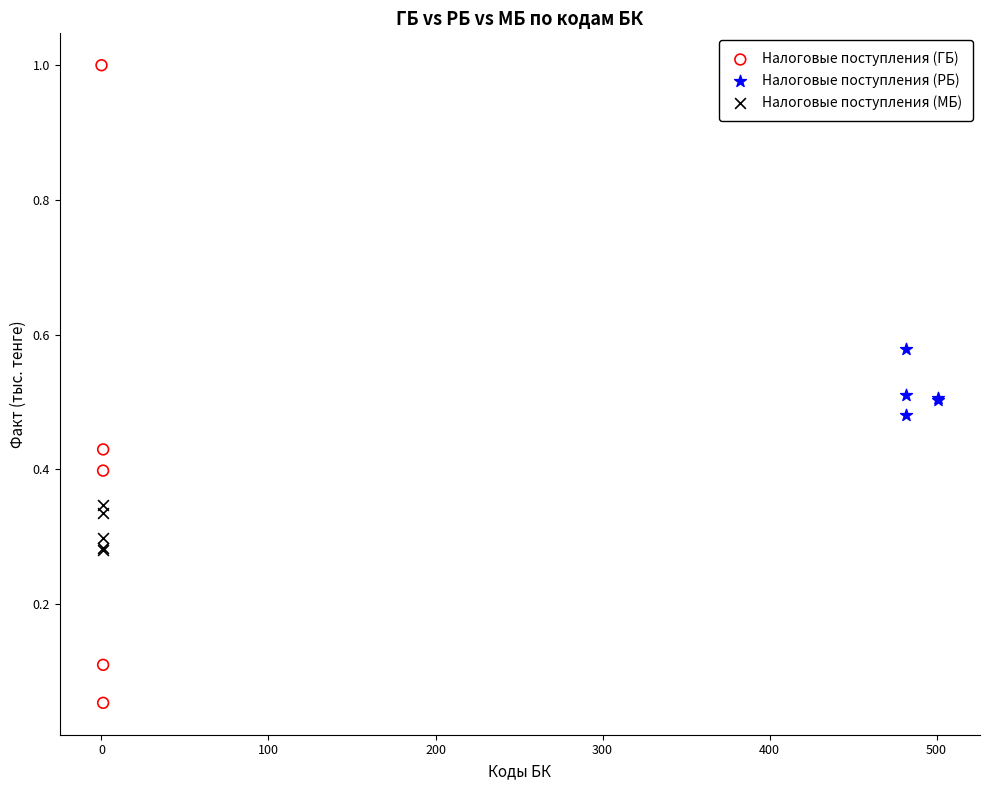

Which series has the largest Y range (max minus min)?

Налоговые поступления (ГБ)